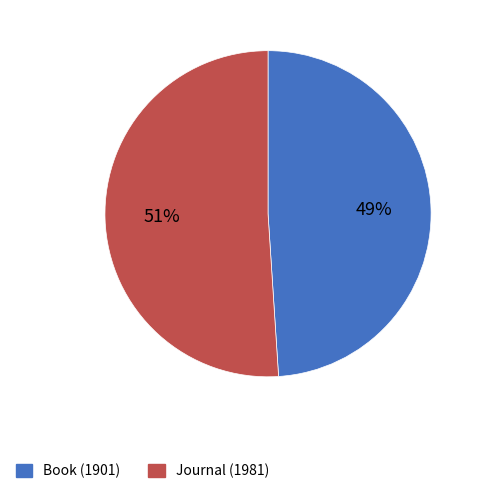

To the nearest percent, what is the combined percentage of Journal (1981) and Book (1901)?

100%